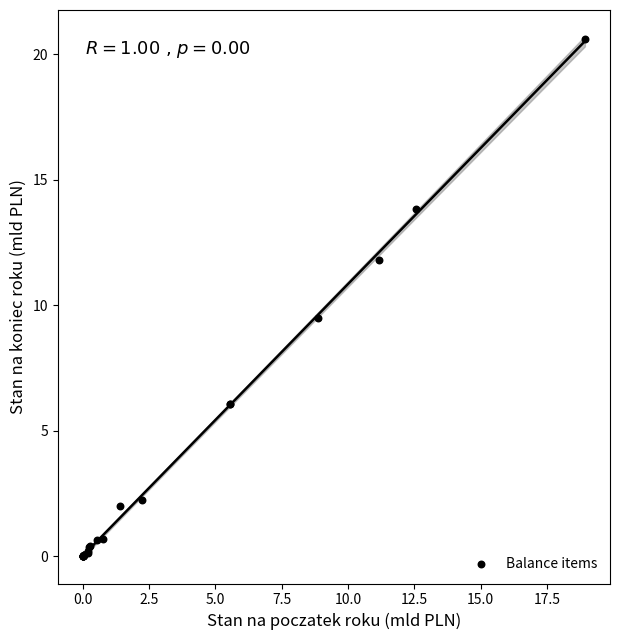

What Y value in the scatter plot is closest to 10?

9.5